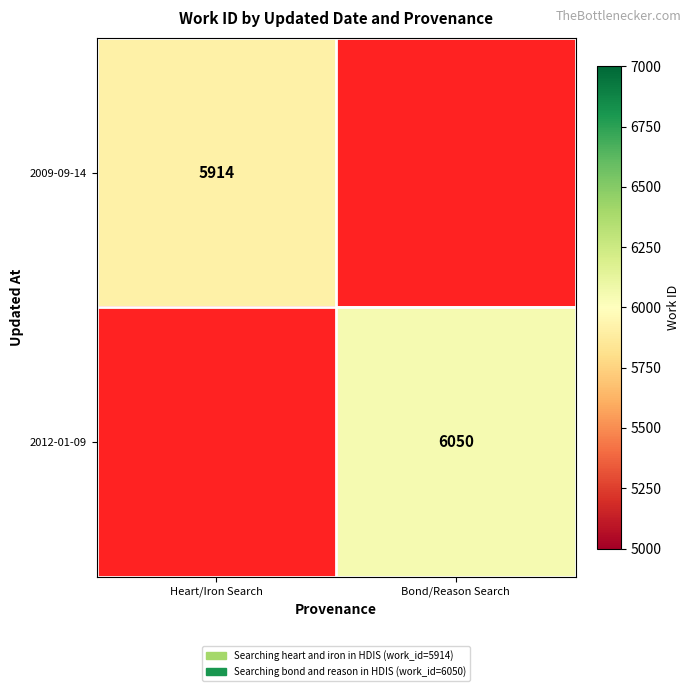

The value of 2012-01-09 at Bond/Reason Search is 6050. True or false?

True